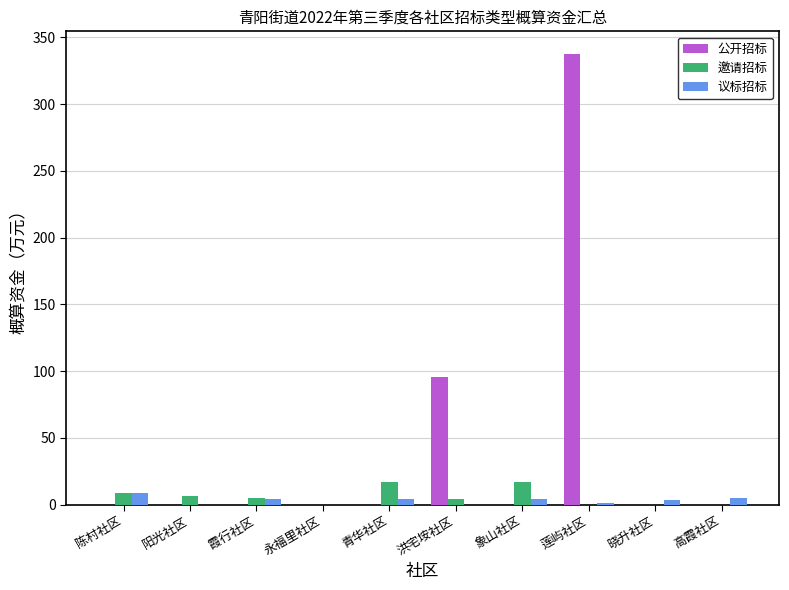

Is it true that 公开招标 equals 207.8 at 青华社区?

False